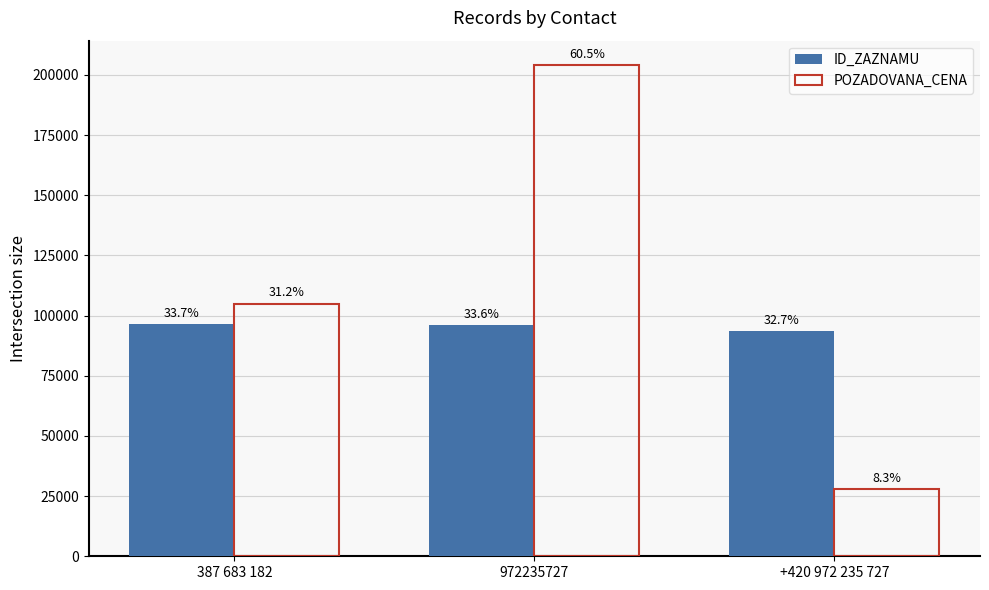

Count the POZADOVANA_CENA values in the range 28000 to 204000.

3